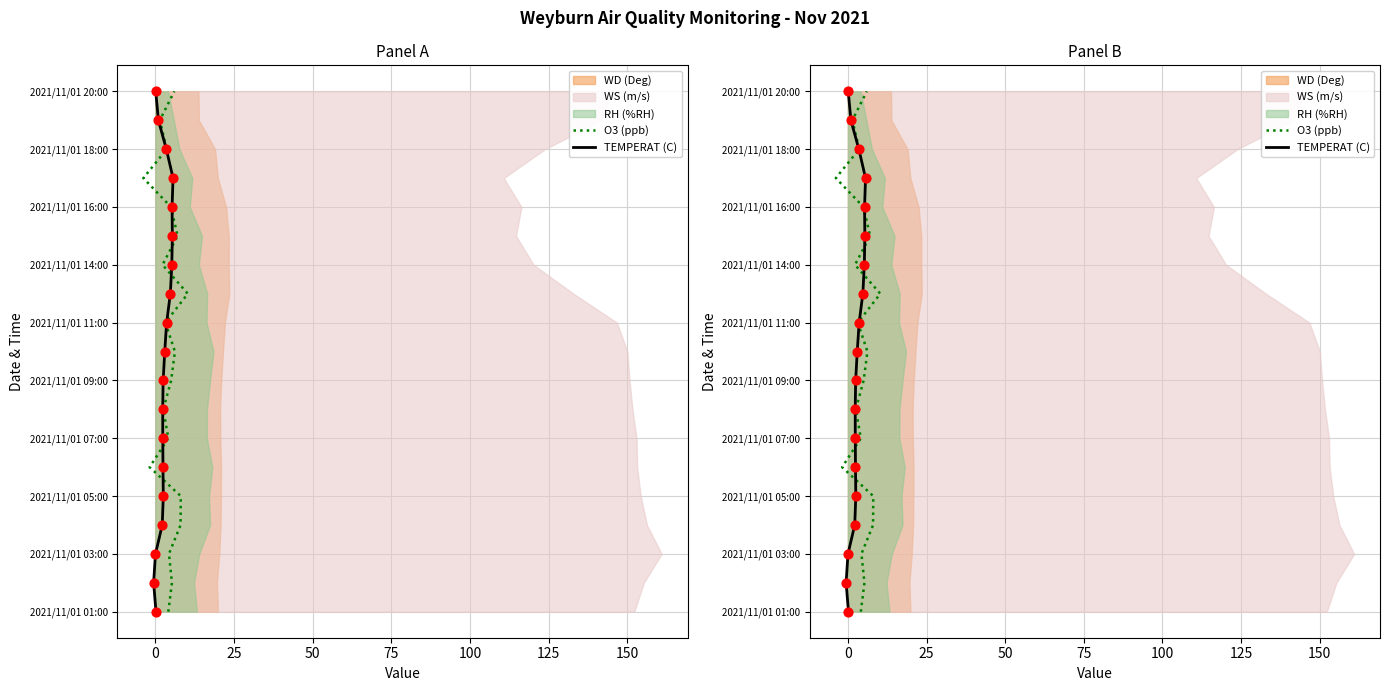

Is the value of TEMPERAT (C) at 18 greater than the value of O3 (ppb) at 75?

Yes